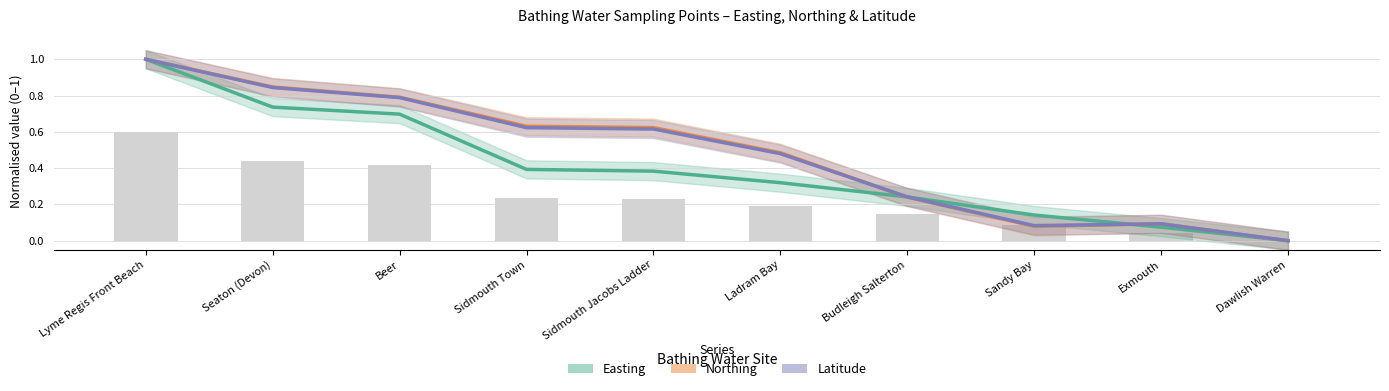

Rank the series at Lyme Regis Front Beach from lowest to highest value.

Easting, Northing, Latitude